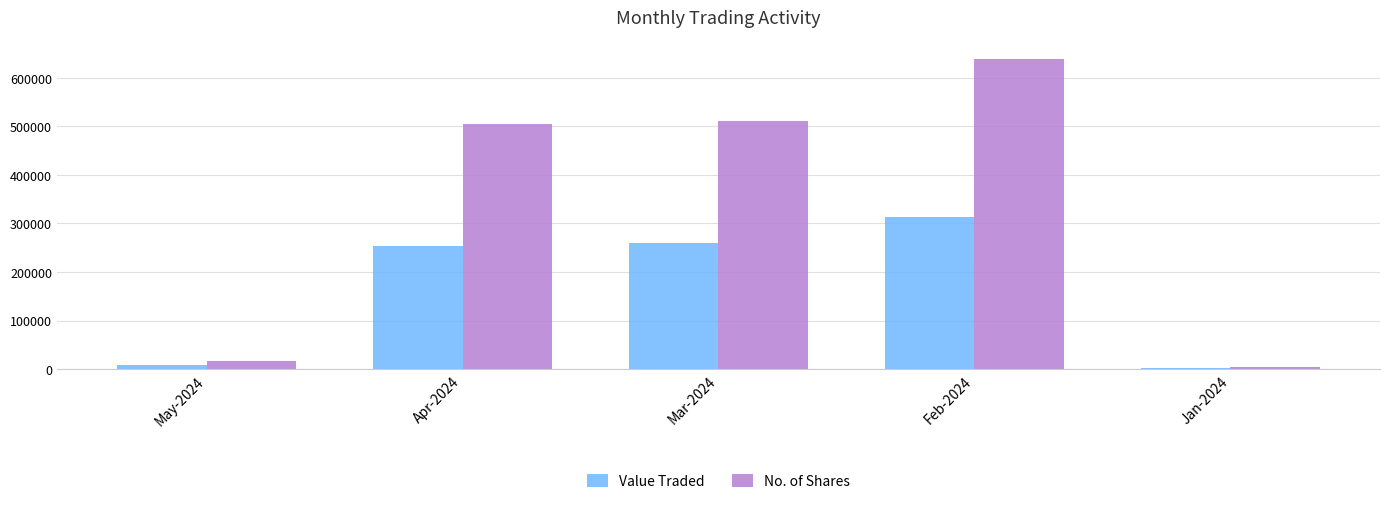

How many data points does each series have?

5